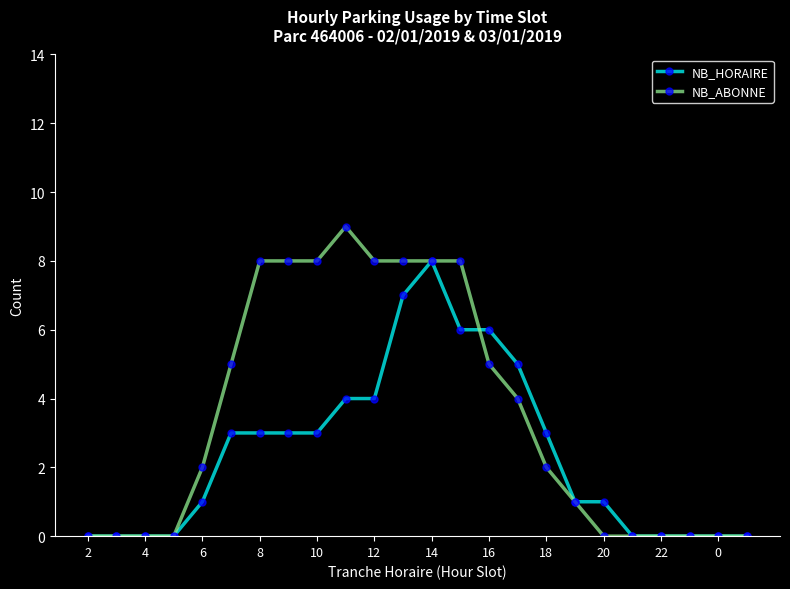

Rank the series by their average value, from lowest to highest.

NB_HORAIRE, NB_ABONNE